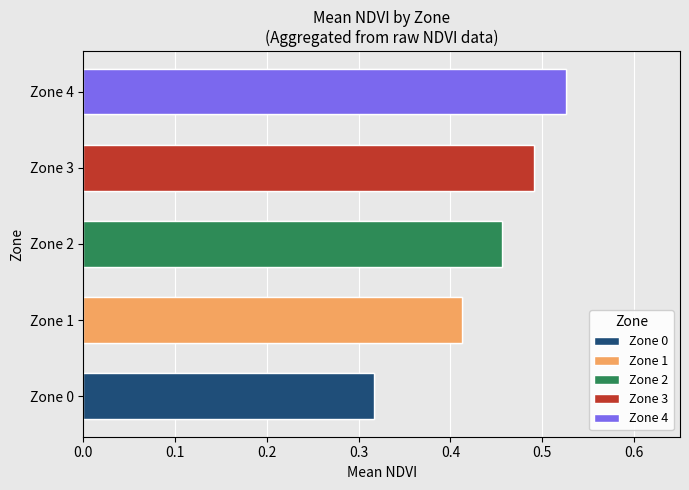

Rank the categories by value from lowest to highest.

0, 1, 2, 3, 4